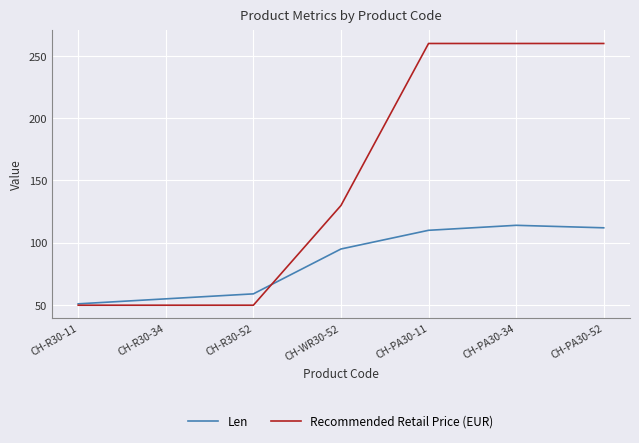

Does the chart have visible grid lines?

Yes